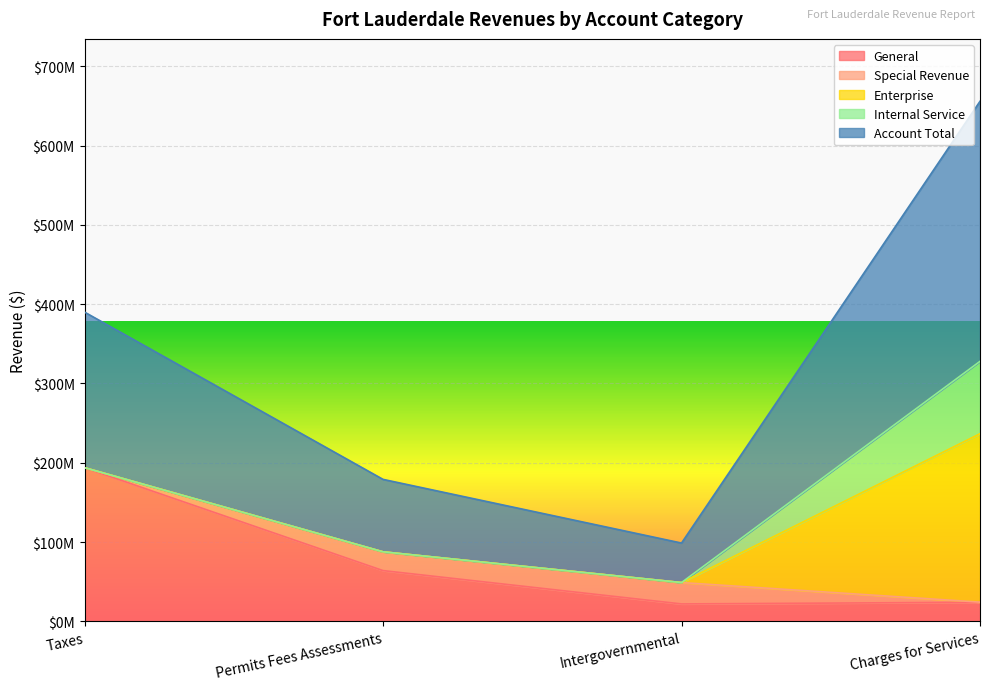

What is the lowest value of the Account Total series?

49800716